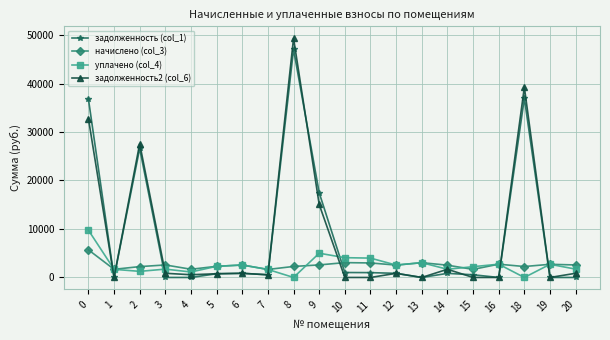

The начислено (col_3) series shows 2580.9 at 3. True or false?

True